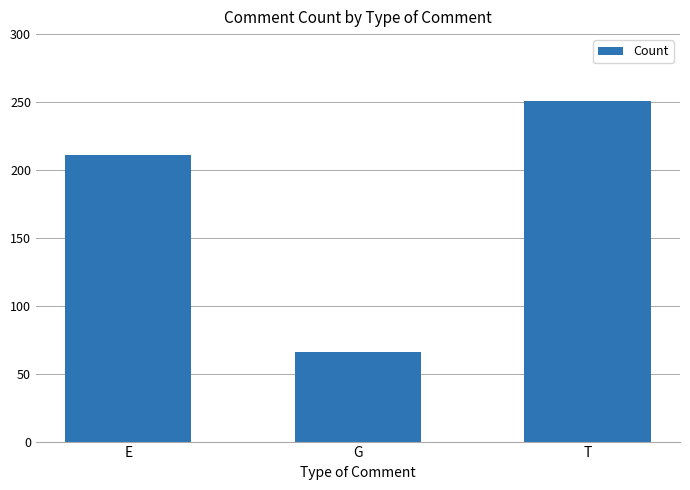

What is the label of the 3rd bar from the right?

E